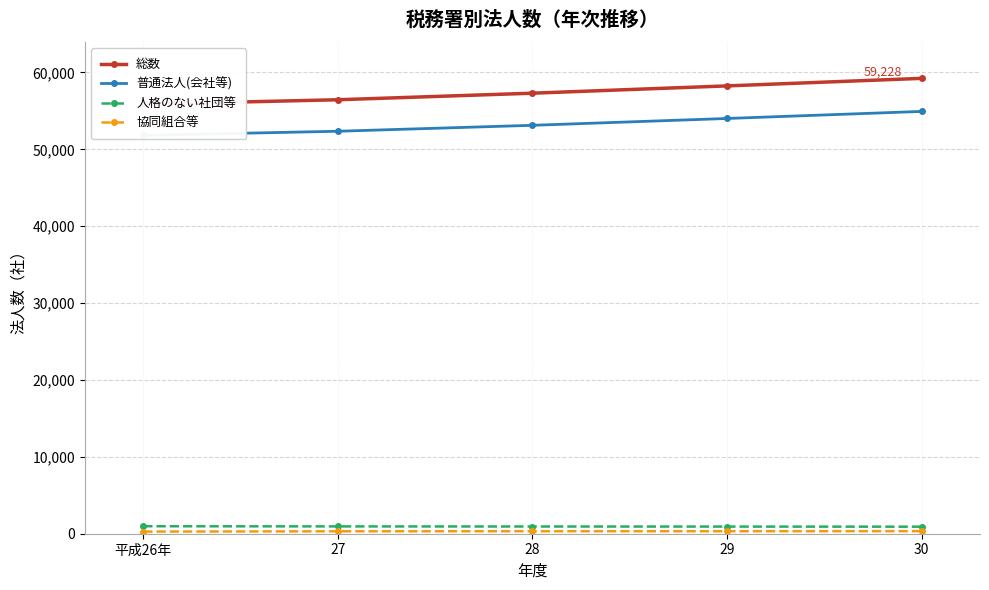

What is the maximum value for 人格のない社団等?

974